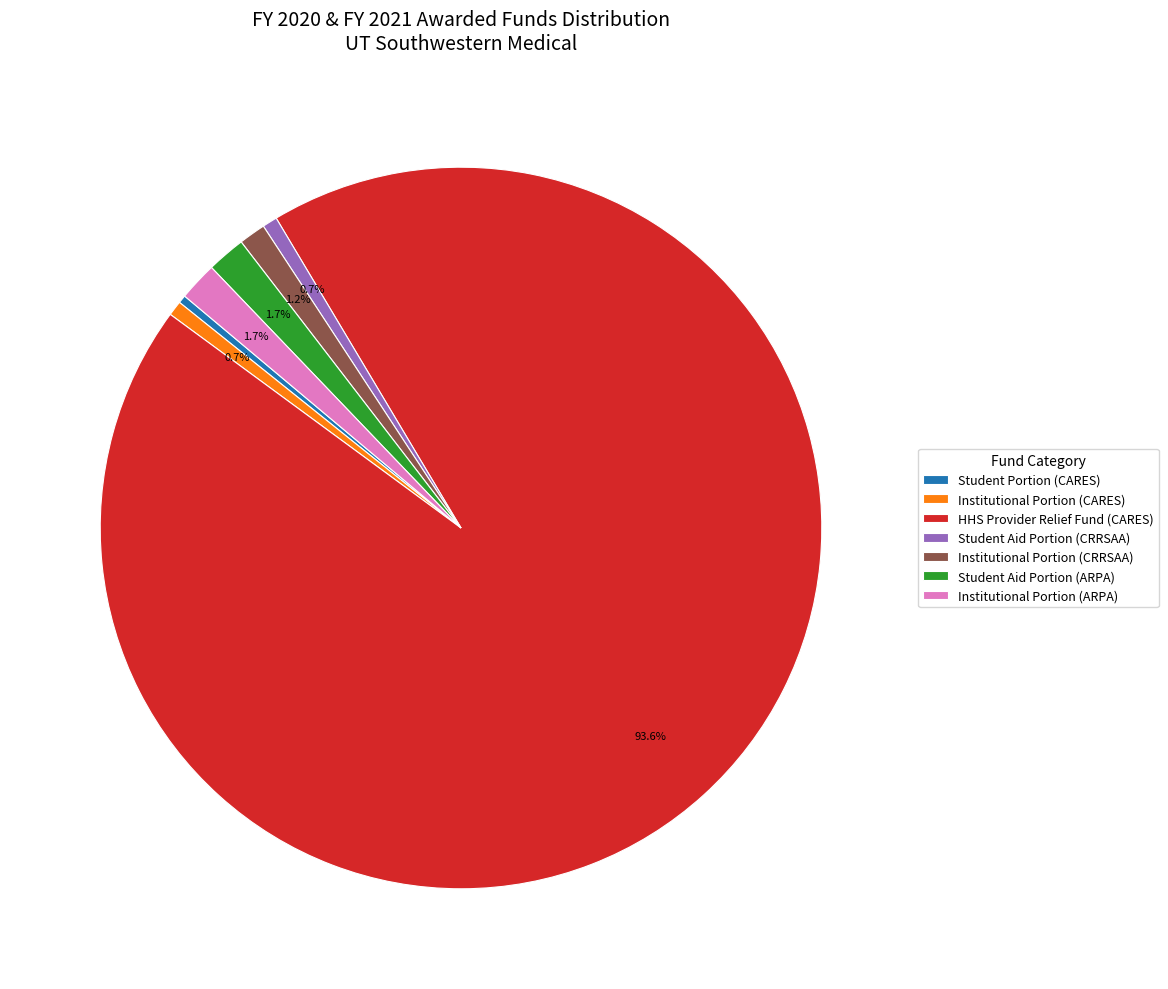

Do Student Portion (CARES) and HHS Provider Relief Fund (CARES) together represent more than half of the pie?

Yes